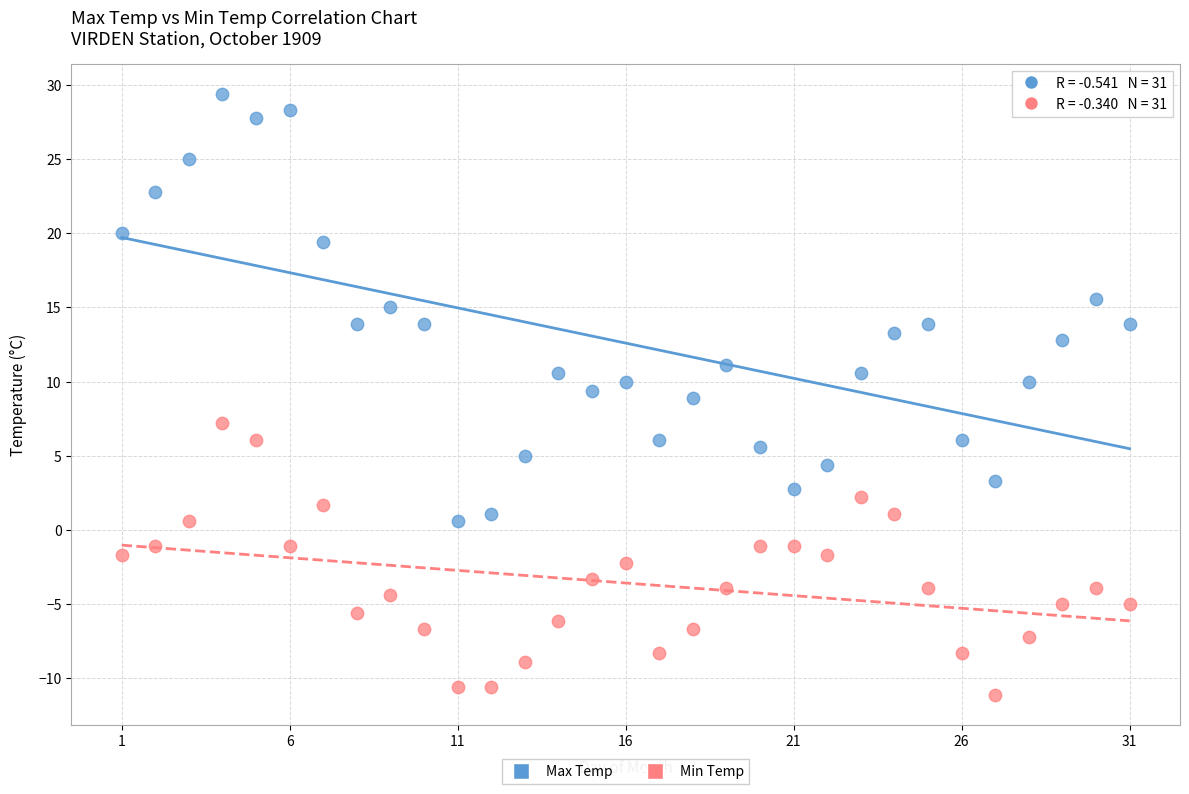

What is the X range (max minus min) for the scatter plot?

30.0